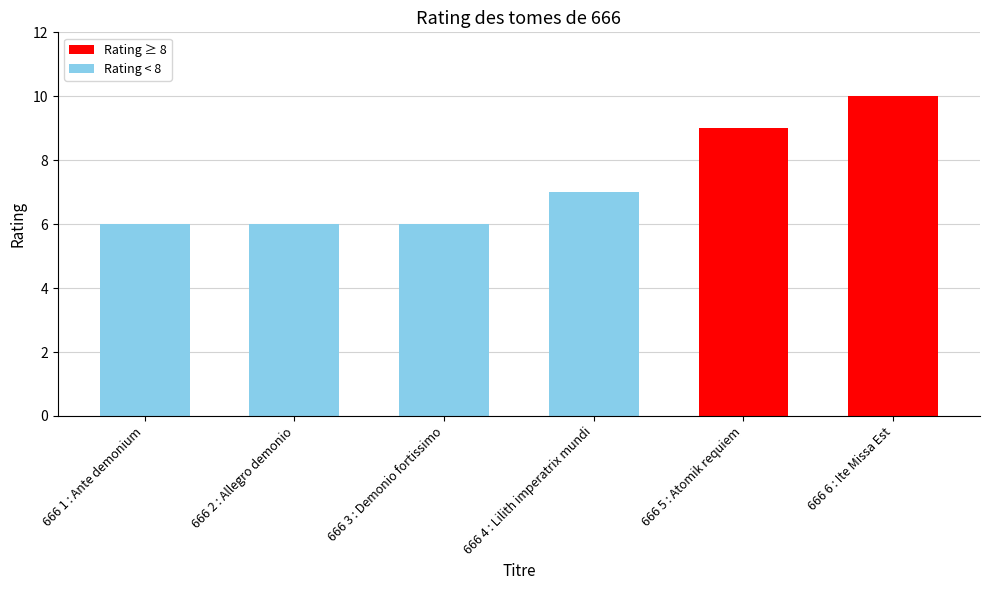

Count the number of categories in the chart.

6